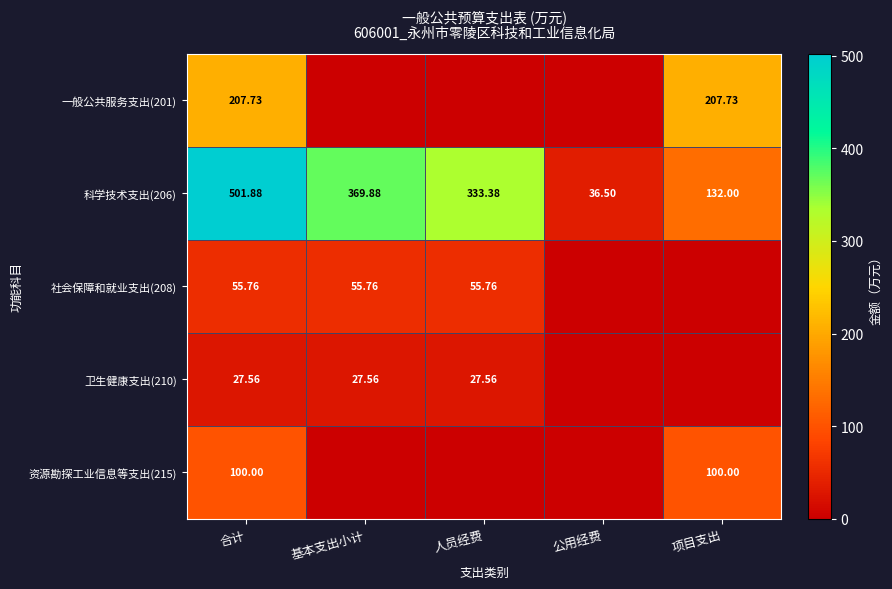

What is the spread (max minus min) of values at 项目支出?

207.7